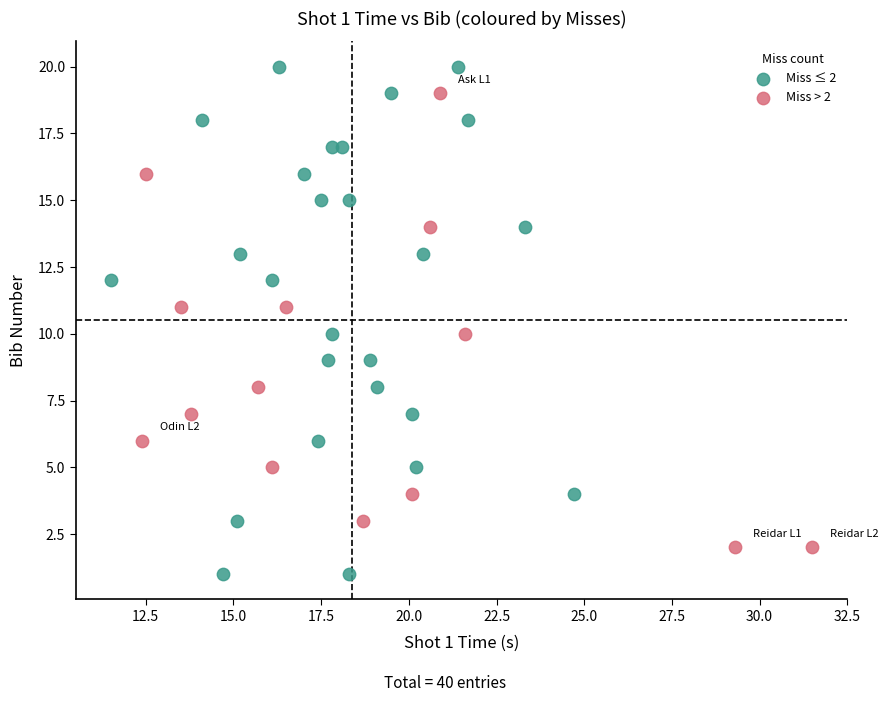

Which series reaches the minimum Y coordinate?

Miss ≤ 2